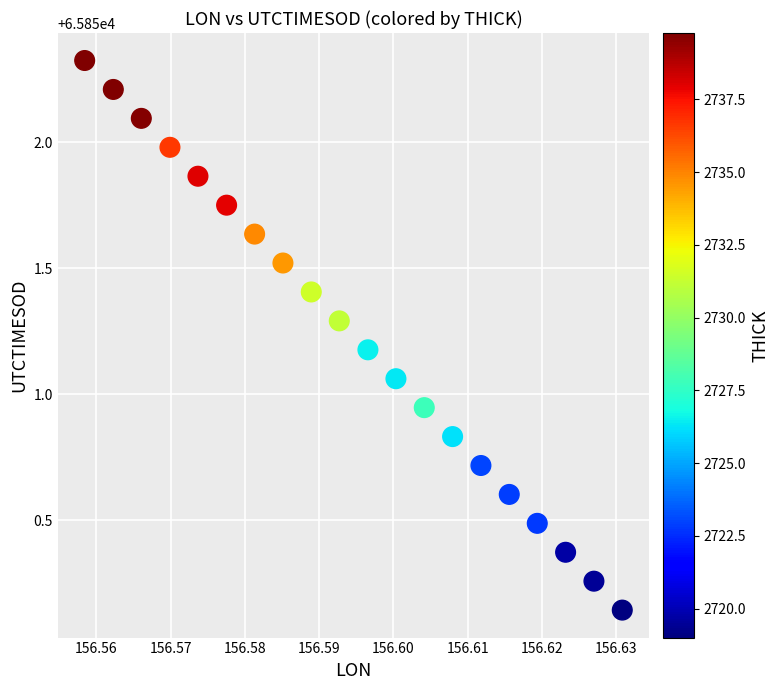

What is the range of Y values (max minus min)?

2.2